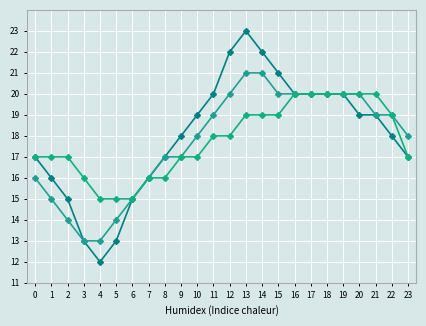

How many distinct data groups are displayed?

3